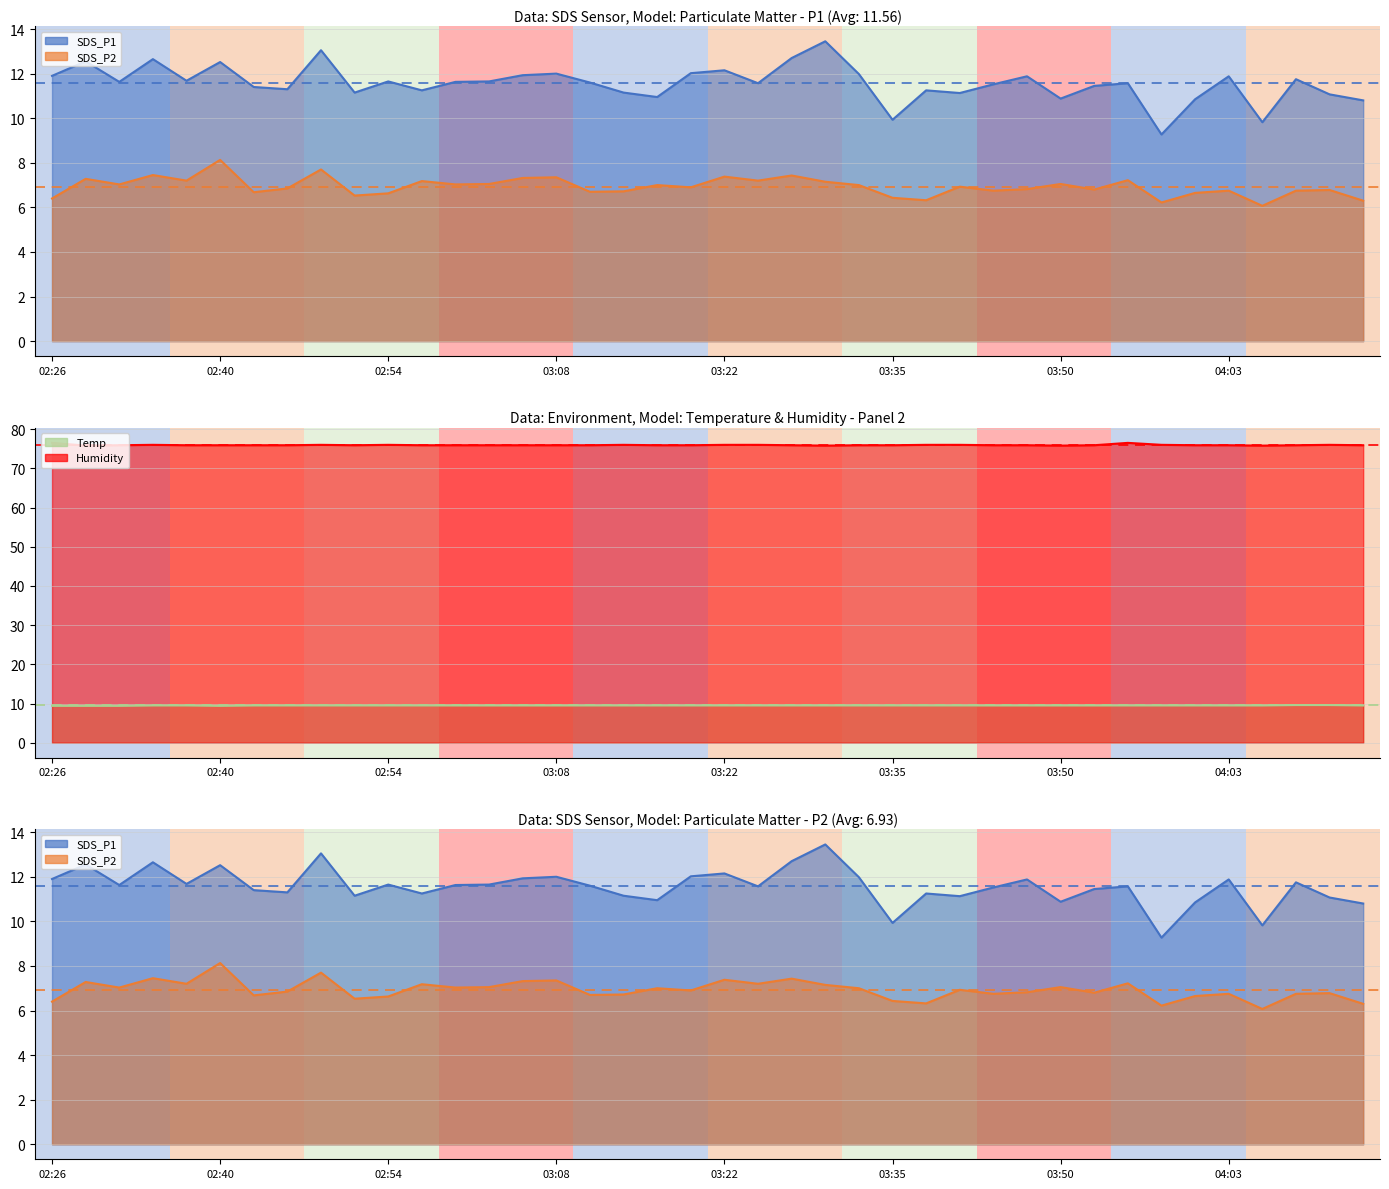

What is the sum of the Humidity line values at 18 and 19?

151.8